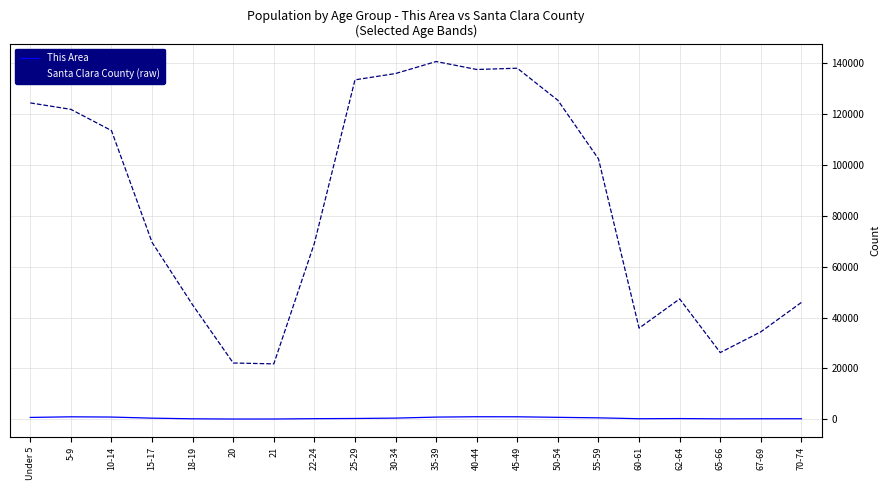

Which series has the largest total across all categories?

Santa Clara County (raw)